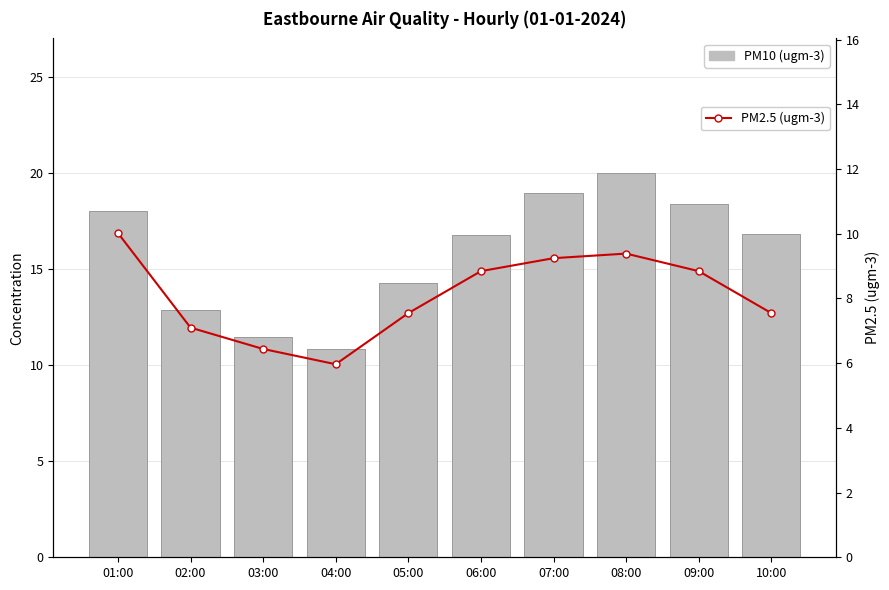

Is the value of PM10 (ugm-3) at 03:00 greater than the value of PM2.5 (ugm-3) at 10:00?

Yes